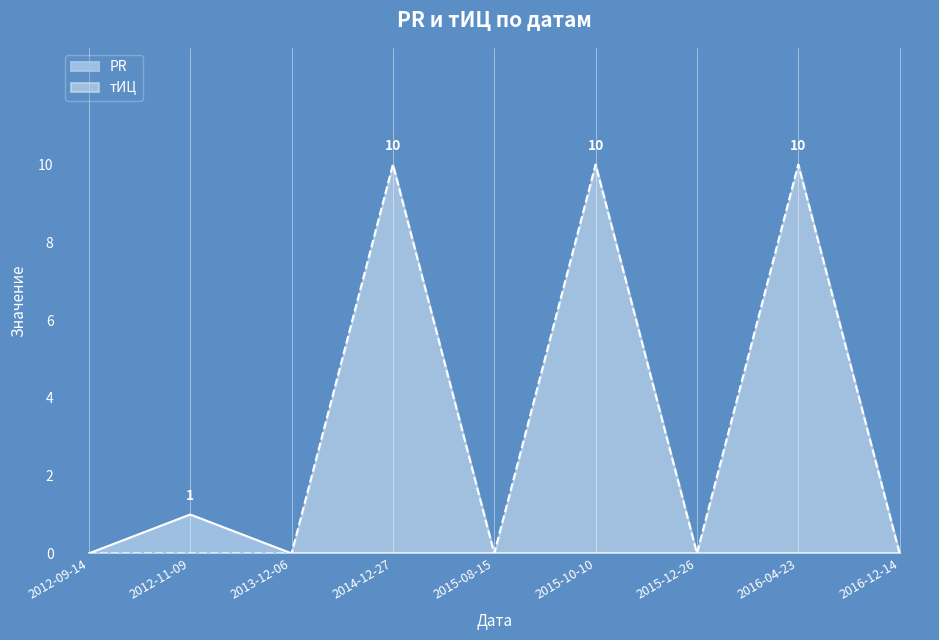

Where is тИЦ nearest to the value 5?

2012-09-14